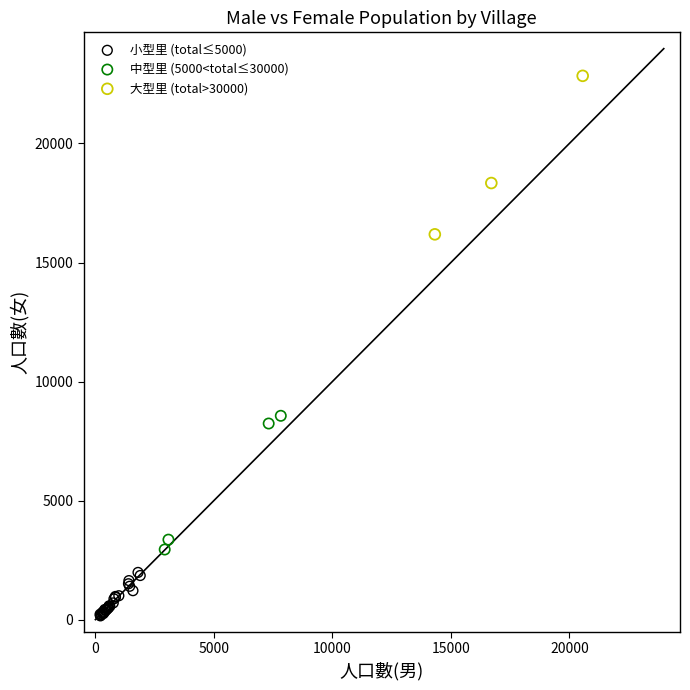

What are all the series names shown in the legend?

小型里 (total≤5000), 中型里 (5000<total≤30000), 大型里 (total>30000)